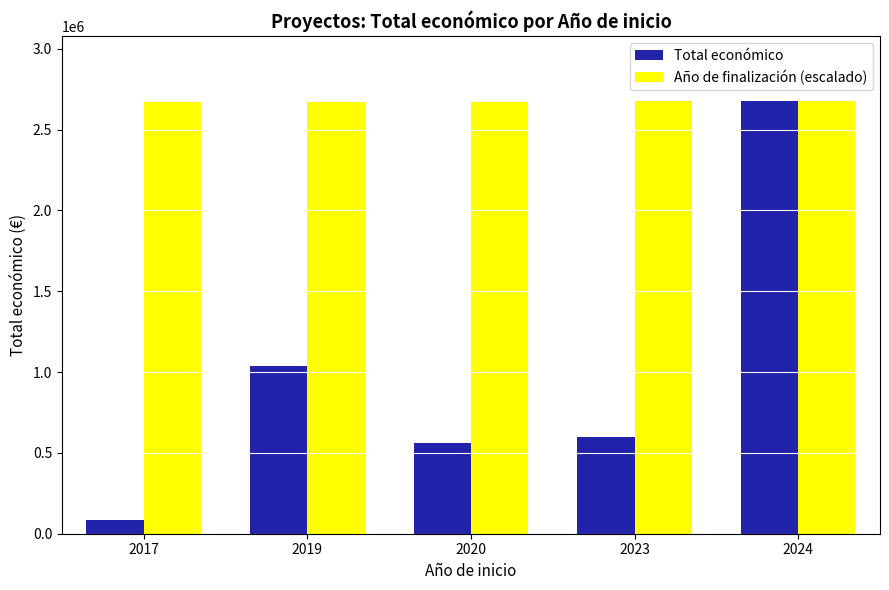

Rank the series by their average value, from highest to lowest.

Año de finalización (escalado), Total económico